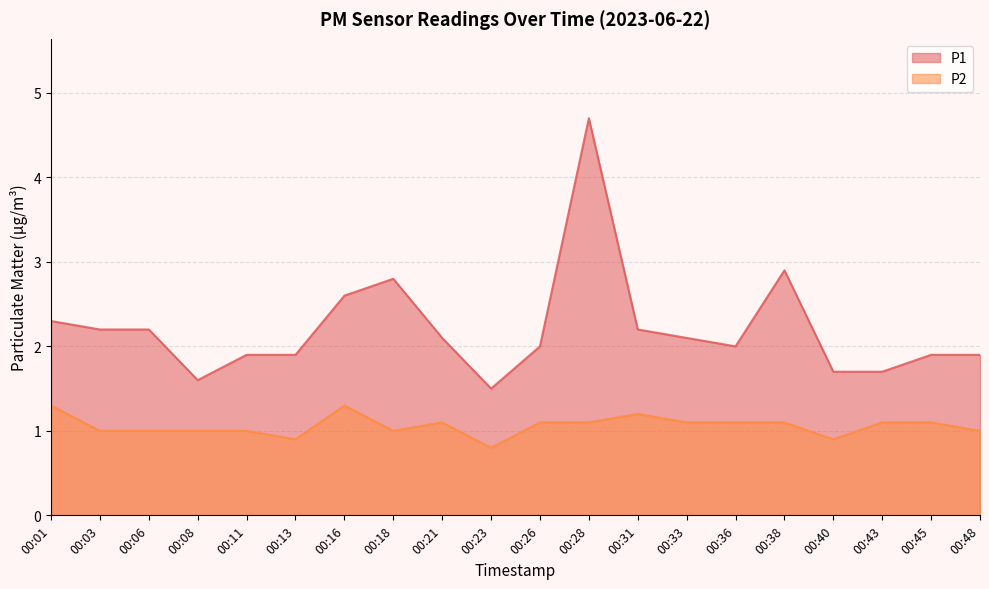

Between 00:43 and 00:11, which is larger?

00:11